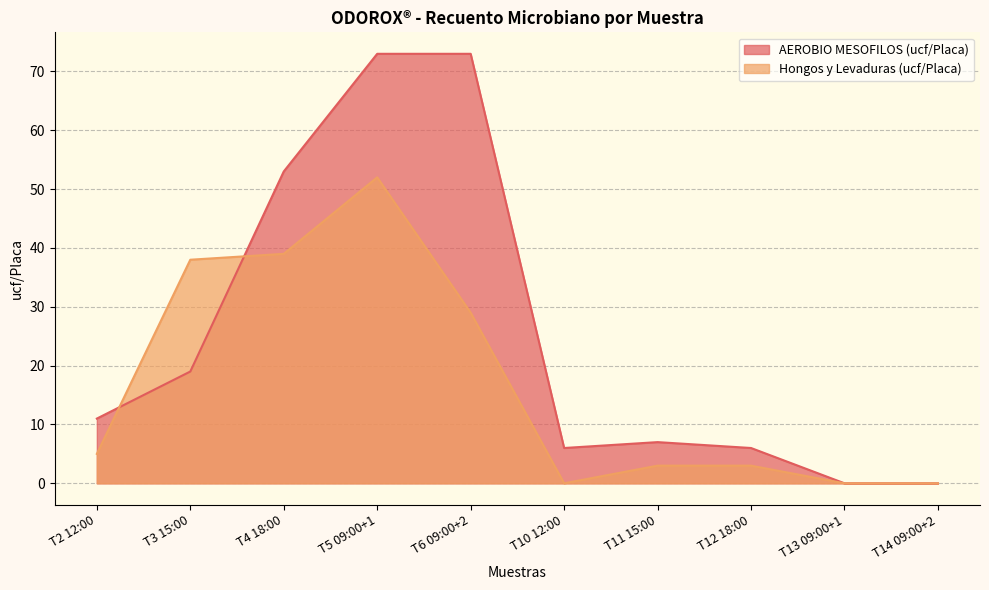

True or false: Hongos y Levaduras (ucf/Placa) has a value of 0 at T14 09:00+2.

True